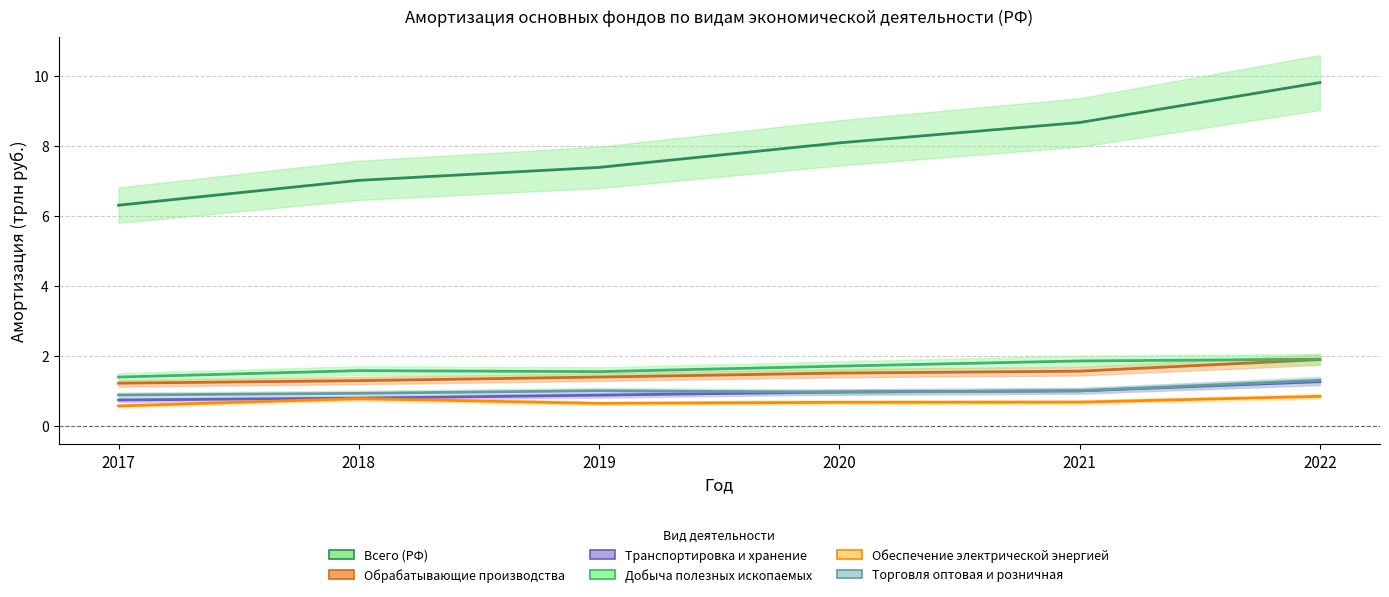

True or false: Добыча полезных ископаемых and Всего (РФ) intersect in this chart.

False